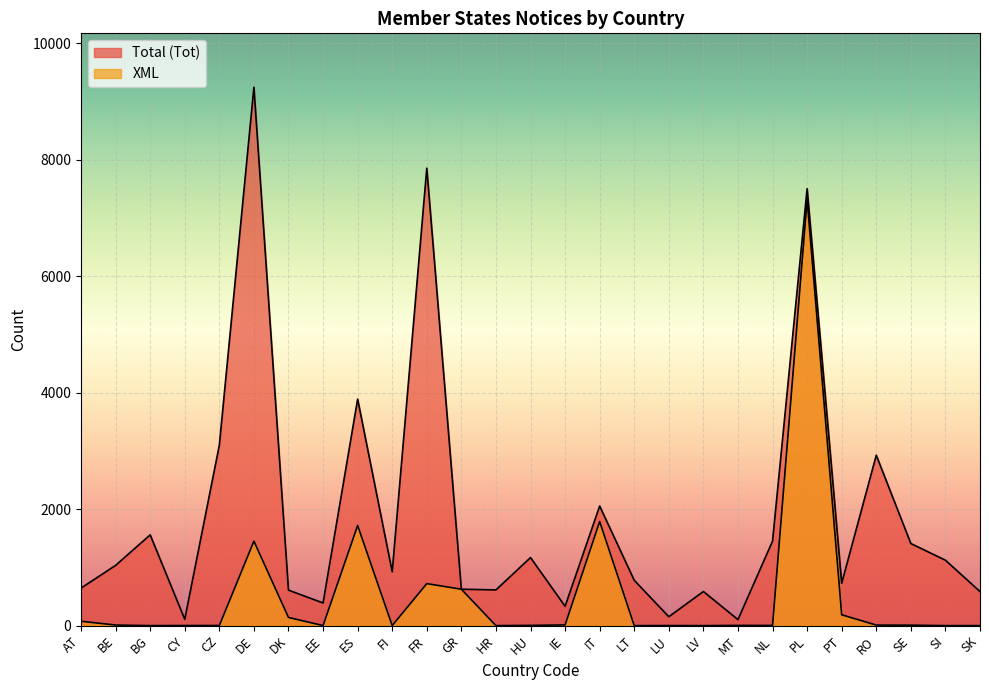

In Total (Tot), how many points are lower than both neighbors (excluding endpoints)?

8